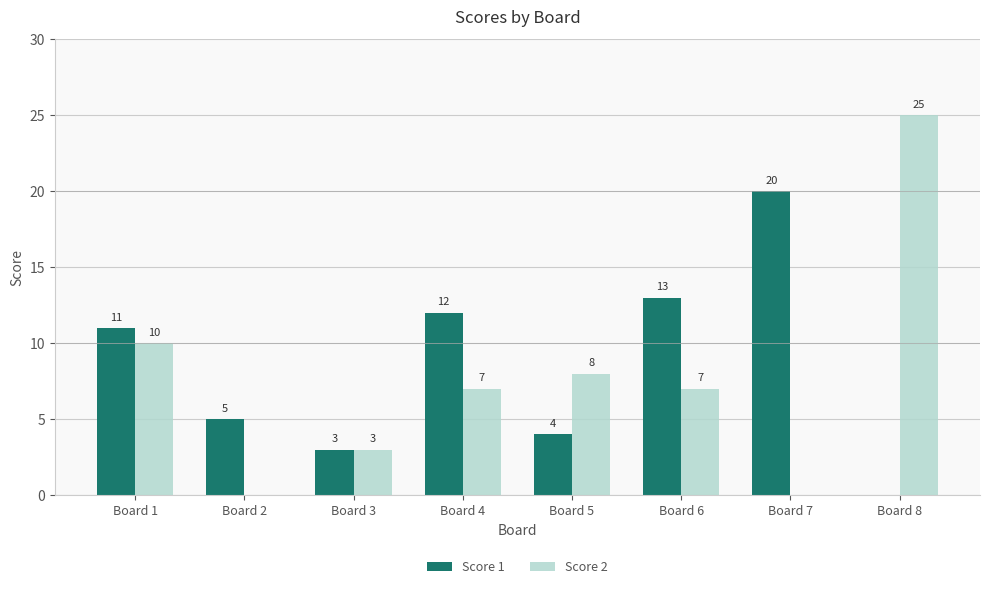

Which series changed the most between Board 3 and Board 5?

Score 2